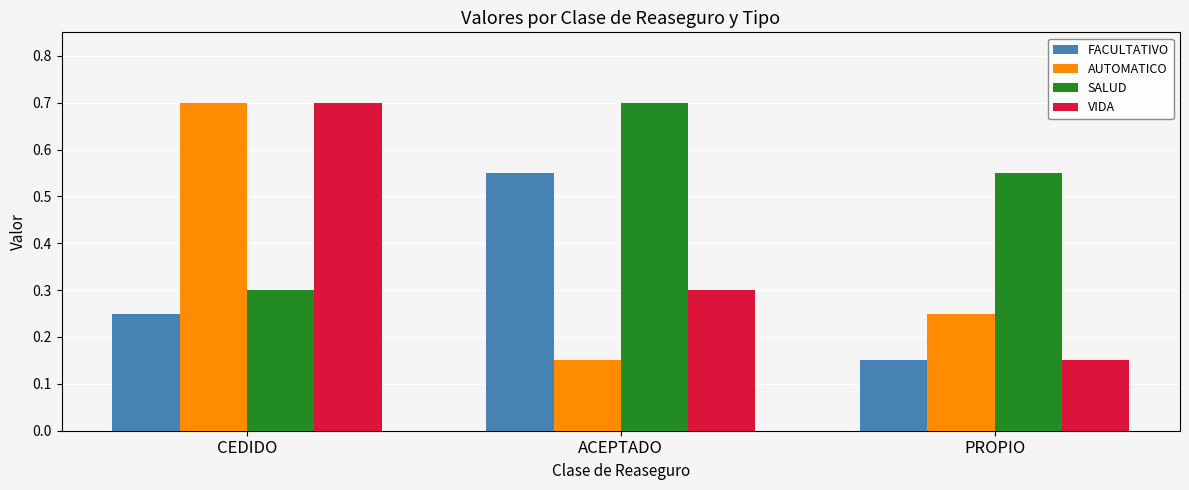

True or false: SALUD has a value of 0.5 at CEDIDO.

False